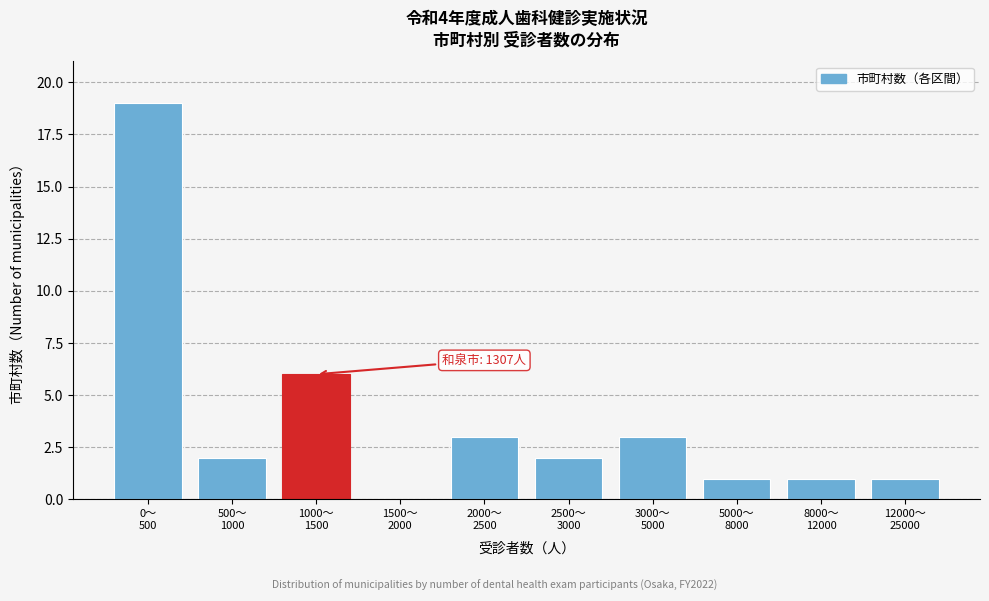

What is the sum of all values?

38